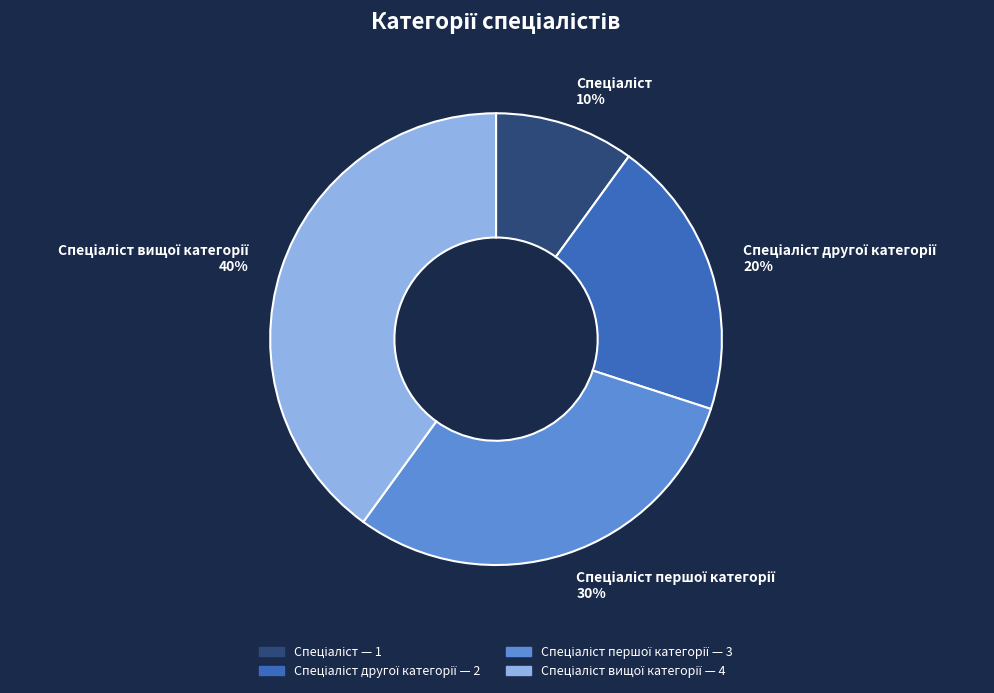

To the nearest percent, what is the difference between the largest and smallest slice percentages?

30%